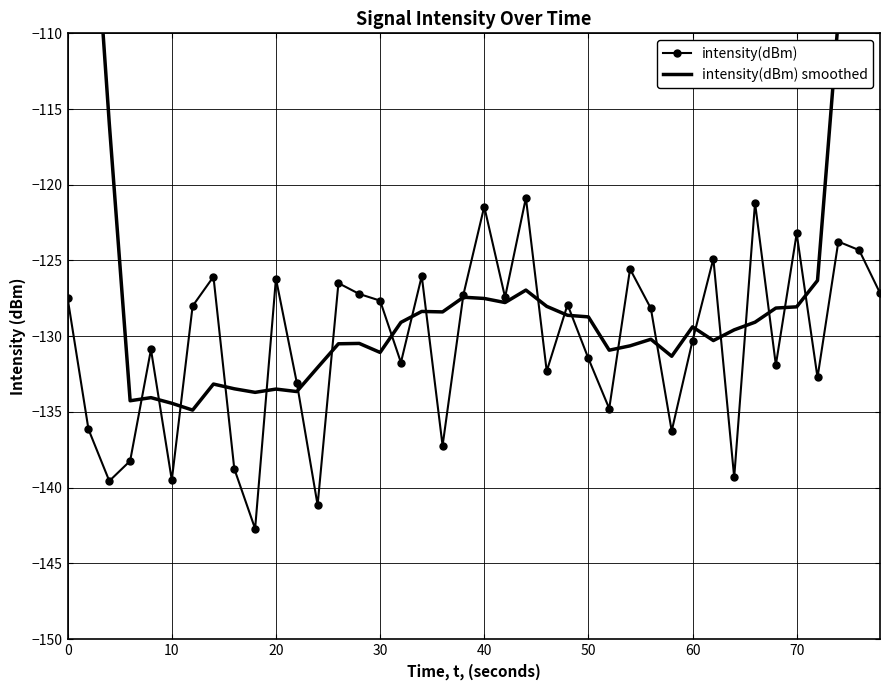

What is the highest value of the intensity(dBm) series?

-120.9